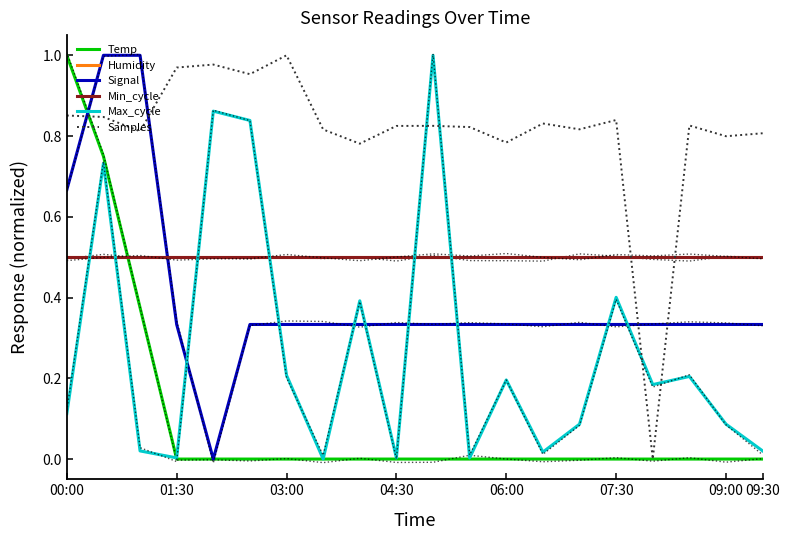

The Samples series shows 0.9 at 00:00. True or false?

True